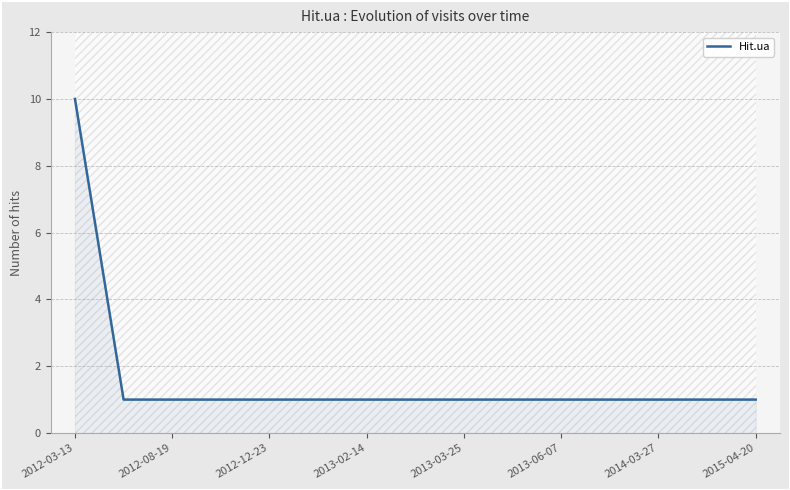

What is the value of the 12th point from the left?

1